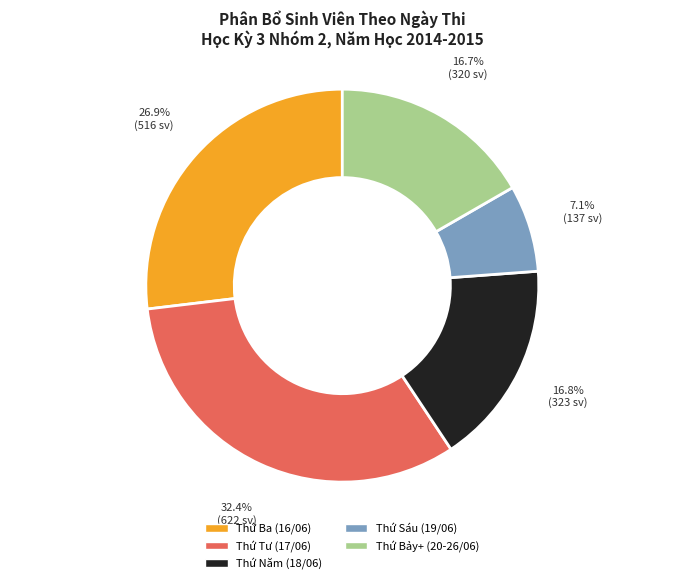

Is there a majority slice in this chart?

No